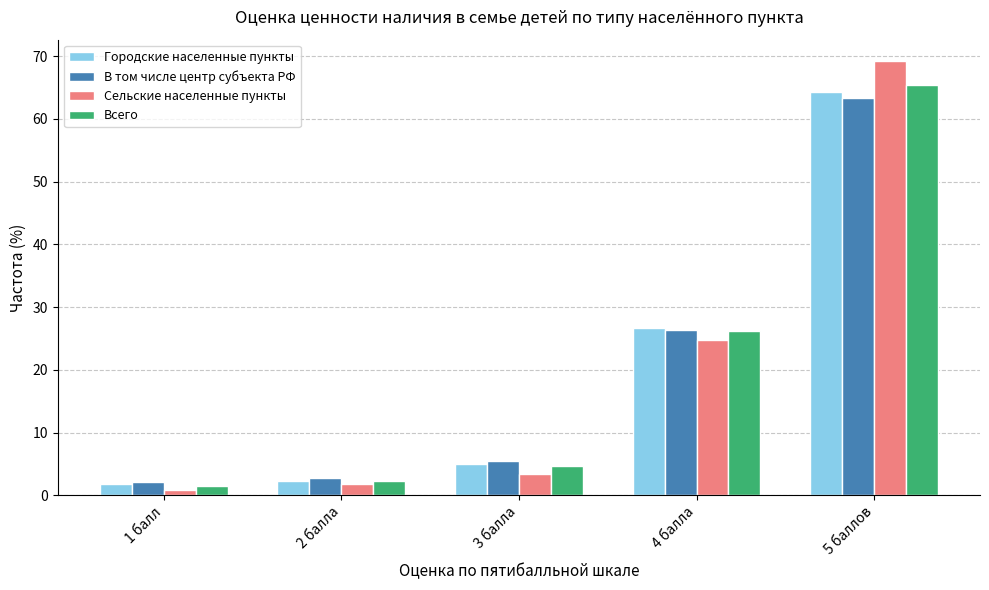

What is the total value across all series at 4 балла?

104.0